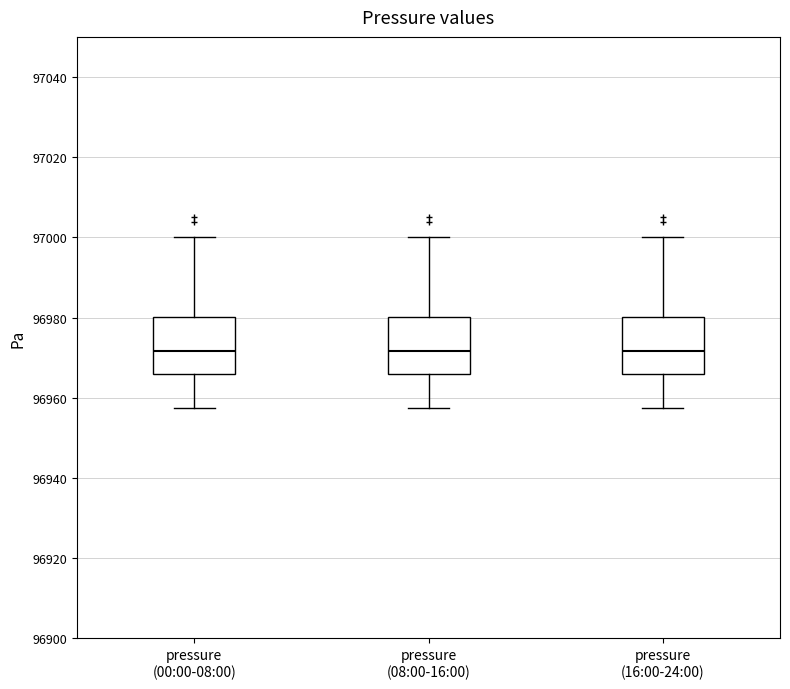

Where does the median line of the box for pressure (00:00-08:00) sit on the y-axis? The values are not printed on the chart, so give them approximately, as read against the axis.

96972